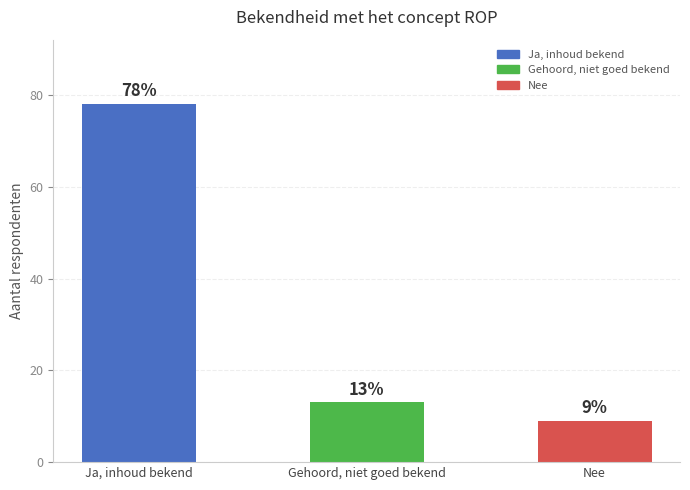

True or false: the data shows 78 at Ja, inhoud bekend.

True